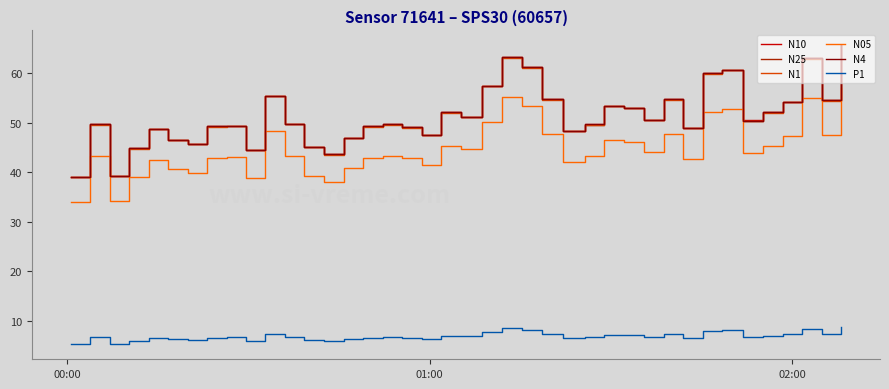

Which series has the largest range (max minus min)?

N10